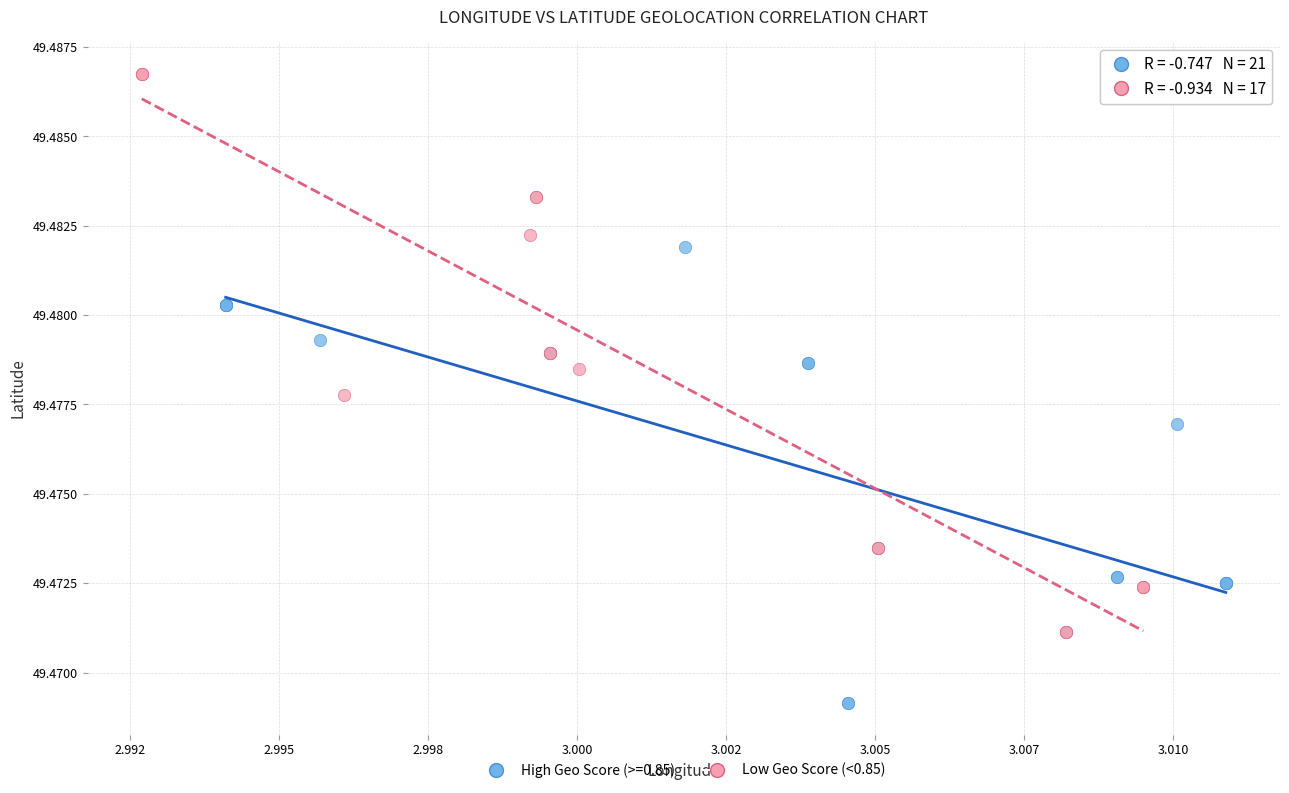

Which series has the widest spread of Y values?

Low Geo Score (<0.85)